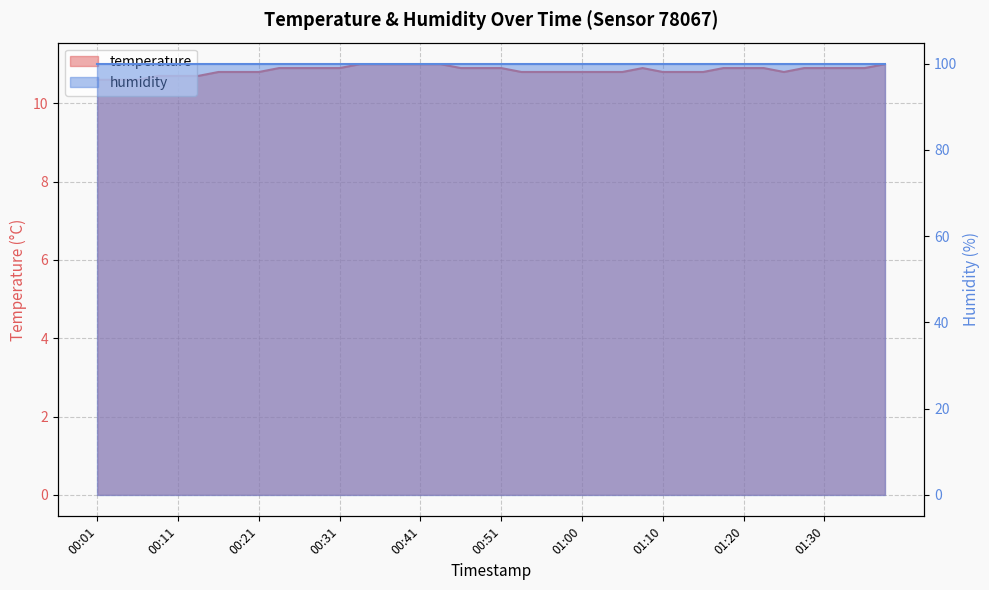

Reading right to left, extract all data points from this chart.

11.0	10.9	10.9	10.9	10.9	10.8	10.9	10.9	10.9	10.8	10.8	10.8	10.9	10.8	10.8	10.8	10.8	10.8	10.8	10.9	10.9	10.9	11.0	11.0	11.0	11.0	11.0	10.9	10.9	10.9	10.9	10.8	10.8	10.8	10.7	10.7	10.7	10.6	10.6	10.6